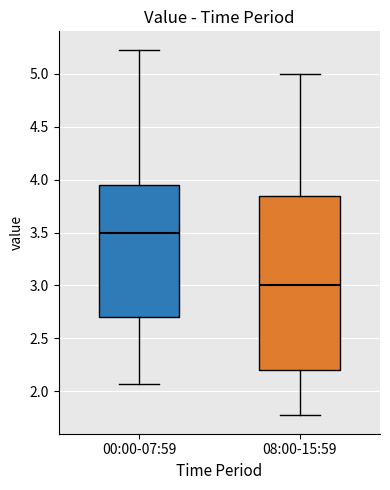

Which box has the highest median line?

00:00-07:59